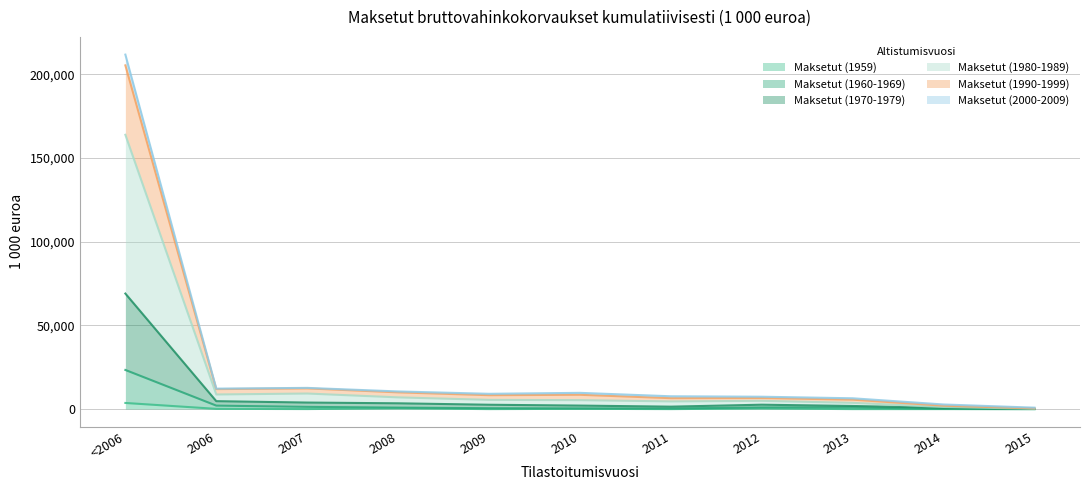

True or false: Maksetut (1980-1989) has more than 1 interior local peaks.

True